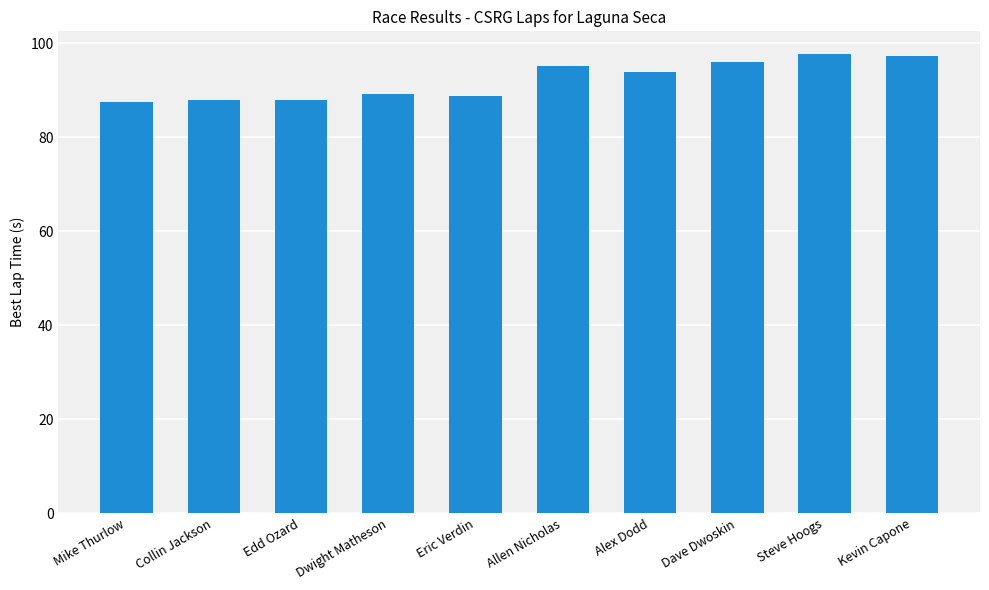

How many data points are less than 93?

5